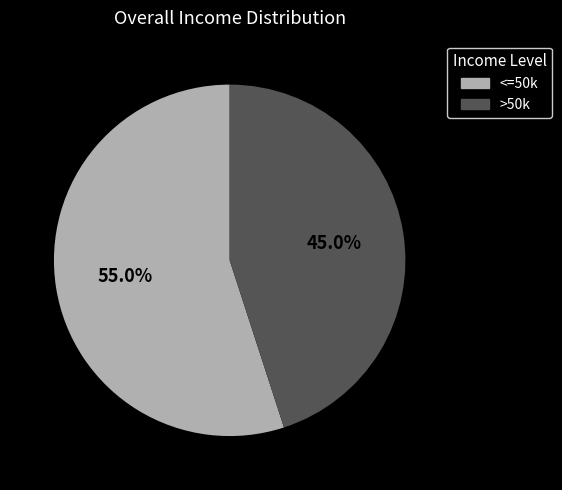

Is there a majority slice in this chart?

Yes